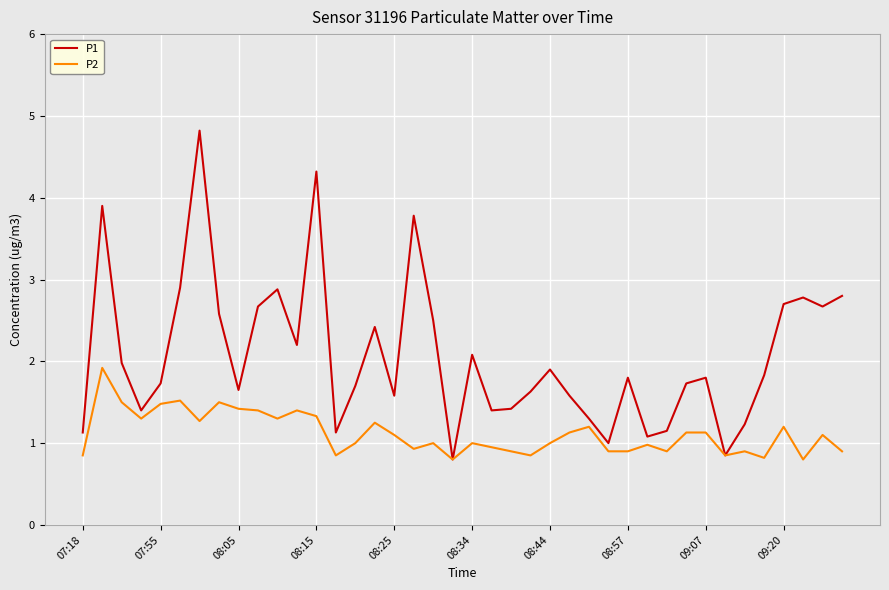

List the series in order of their peak value, lowest first.

P2, P1